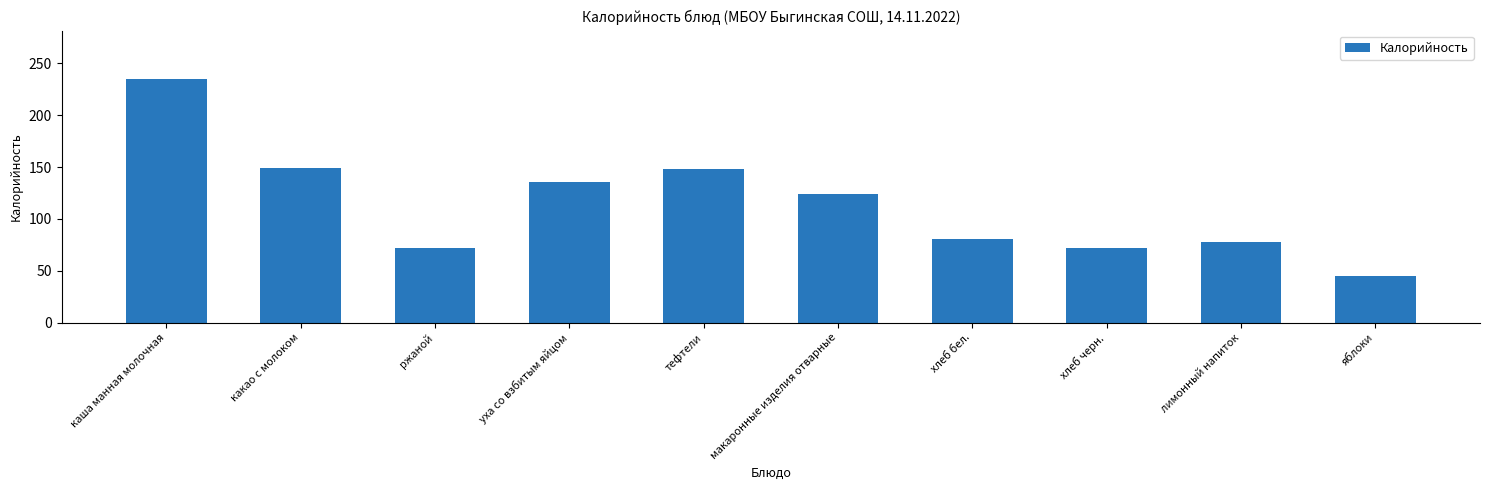

The value at макаронные изделия отварные is 85.2. True or false?

False